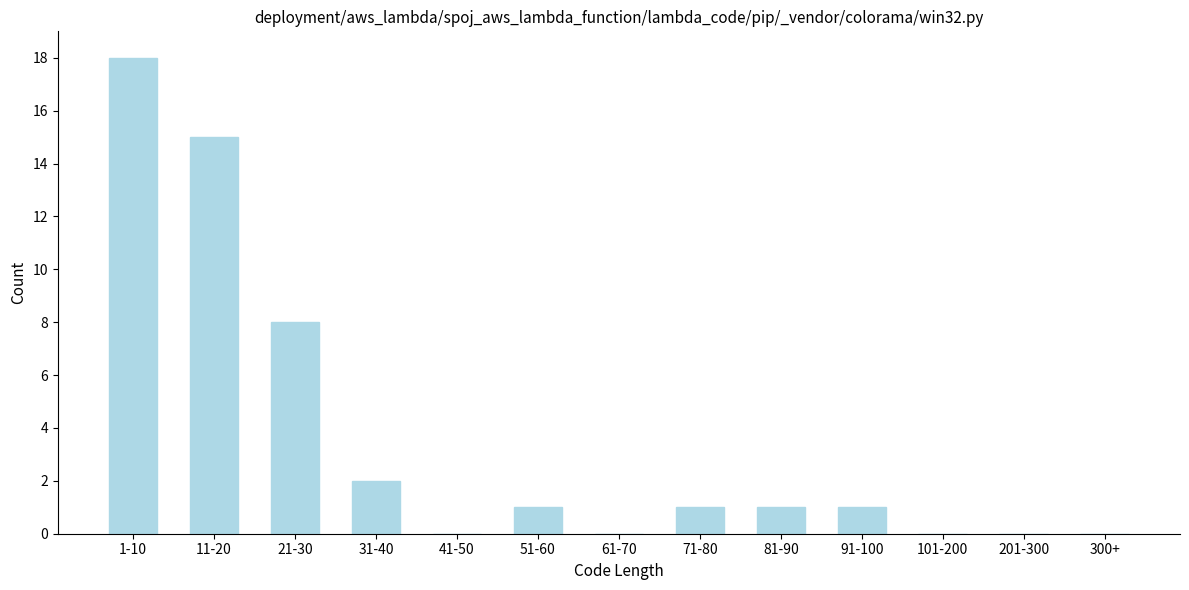

Reading right to left, transcribe all the data shown in this chart.

300+=0	201-300=0	101-200=0	91-100=1	81-90=1	71-80=1	61-70=0	51-60=1	41-50=0	31-40=2	21-30=8	11-20=15	1-10=18